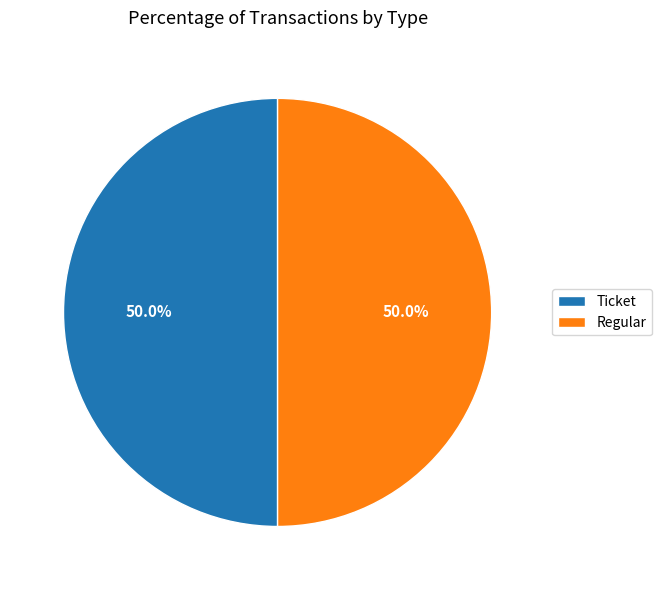

What portion of the pie excludes Regular?

50.0%